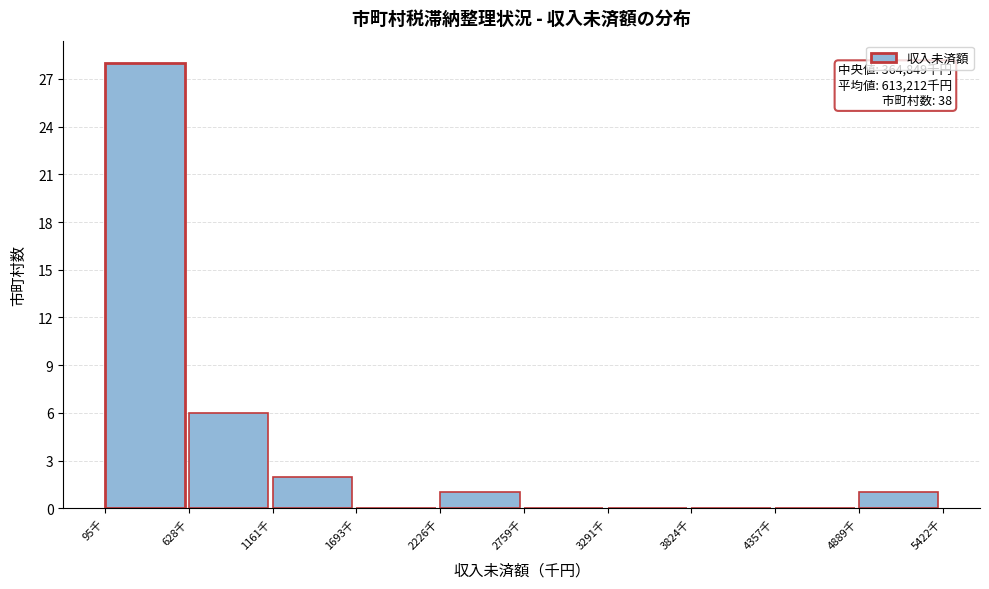

Reading left to right, extract all data points from this chart.

95千=28	628千=6	1161千=2	1693千=0	2226千=1	2759千=0	3291千=0	3824千=0	4357千=0	4889千=1